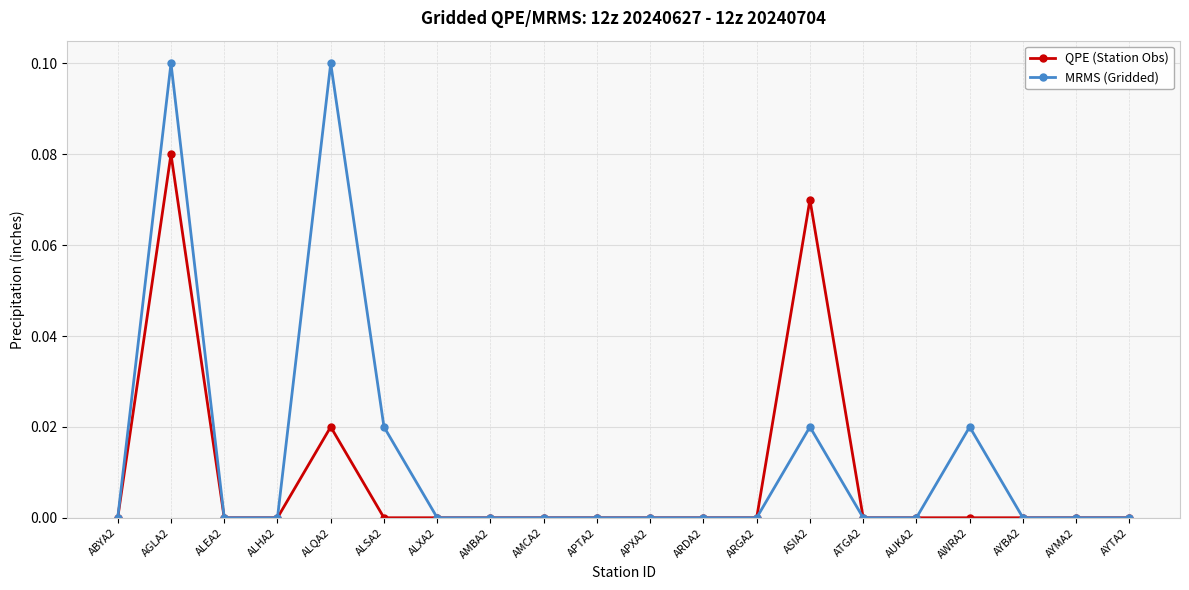

True or false: MRMS (Gridded) has more than 2 interior local peaks.

True